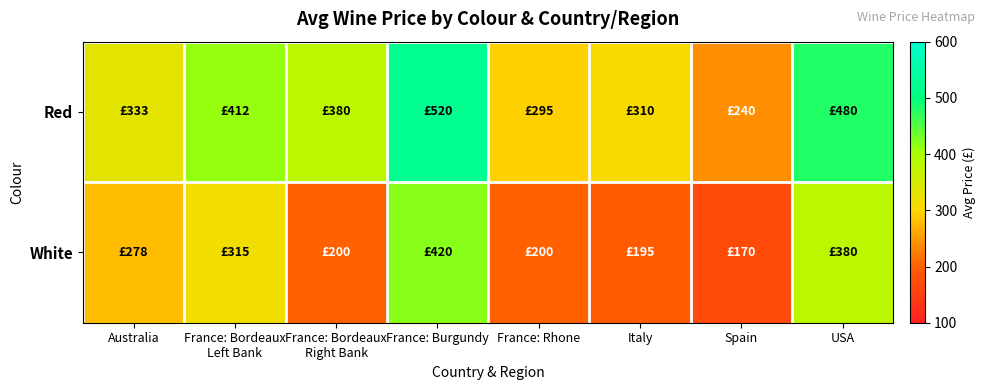

Reading left to right, what are all the values shown in this chart?

Red: Australia=333	France: Bordeaux
Left Bank=412	France: Bordeaux
Right Bank=380	France: Burgundy=520	France: Rhone=295	Italy=310	Spain=240	USA=480
White: Australia=278	France: Bordeaux
Left Bank=315	France: Bordeaux
Right Bank=200	France: Burgundy=420	France: Rhone=200	Italy=195	Spain=170	USA=380